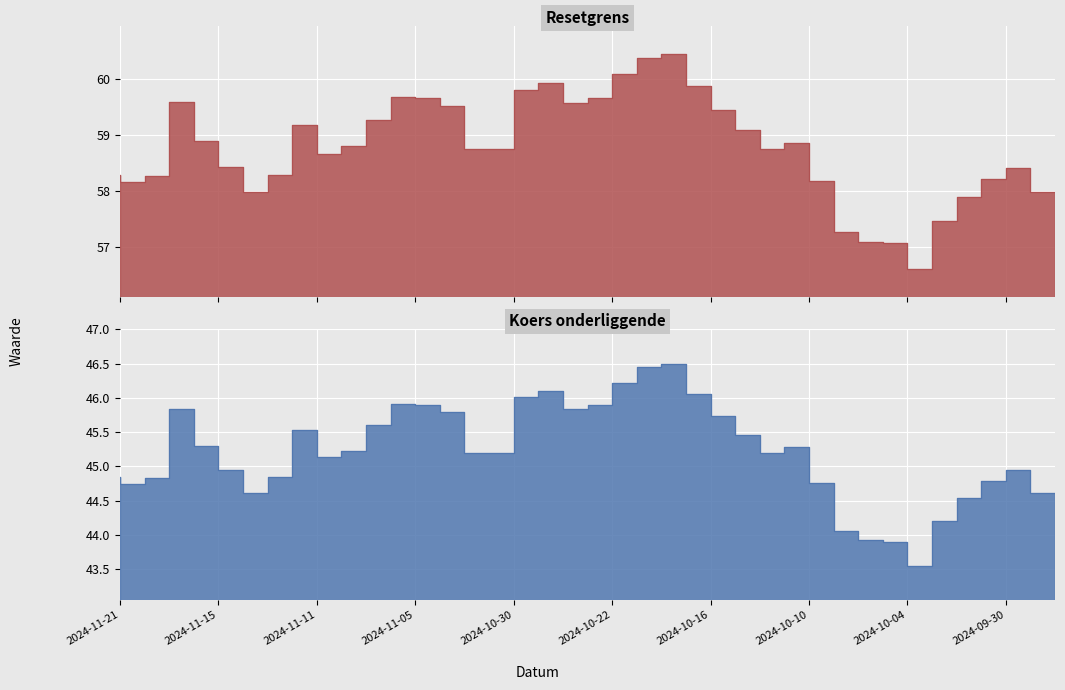

Reading left to right, extract all data points from this chart.

Resetgrens: 2024-11-21=58.3	2024-11-20=58.2	2024-11-19=58.3	2024-11-18=59.6	2024-11-15=58.9	2024-11-14=58.4	2024-11-13=58.0	2024-11-12=58.3	2024-11-11=59.2	2024-11-08=58.7	2024-11-07=58.8	2024-11-06=59.3	2024-11-05=59.7	2024-11-04=59.7	2024-11-01=59.5	2024-10-31=58.7	2024-10-30=58.8	2024-10-25=59.8	2024-10-24=59.9	2024-10-23=59.6	2024-10-22=59.7	2024-10-21=60.1	2024-10-18=60.4	2024-10-17=60.5	2024-10-16=59.9	2024-10-15=59.4	2024-10-14=59.1	2024-10-11=58.7	2024-10-10=58.9	2024-10-09=58.2	2024-10-08=57.3	2024-10-07=57.1	2024-10-04=57.1	2024-10-03=56.6	2024-10-02=57.5	2024-10-01=57.9	2024-09-30=58.2	2024-09-27=58.4	2024-09-26=58.0
Koers onderliggende: 2024-11-21=44.8	2024-11-20=44.7	2024-11-19=44.8	2024-11-18=45.8	2024-11-15=45.3	2024-11-14=45.0	2024-11-13=44.6	2024-11-12=44.8	2024-11-11=45.5	2024-11-08=45.1	2024-11-07=45.2	2024-11-06=45.6	2024-11-05=45.9	2024-11-04=45.9	2024-11-01=45.8	2024-10-31=45.2	2024-10-30=45.2	2024-10-25=46.0	2024-10-24=46.1	2024-10-23=45.8	2024-10-22=45.9	2024-10-21=46.2	2024-10-18=46.5	2024-10-17=46.5	2024-10-16=46.1	2024-10-15=45.7	2024-10-14=45.5	2024-10-11=45.2	2024-10-10=45.3	2024-10-09=44.8	2024-10-08=44.0	2024-10-07=43.9	2024-10-04=43.9	2024-10-03=43.5	2024-10-02=44.2	2024-10-01=44.5	2024-09-30=44.8	2024-09-27=44.9	2024-09-26=44.6